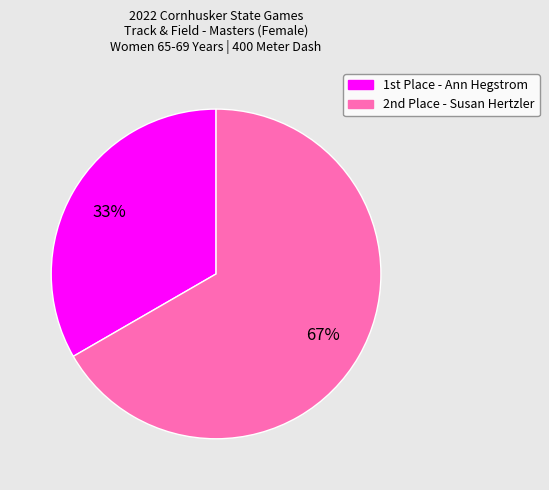

Rank the categories by value from highest to lowest.

2nd Place - Susan Hertzler, 1st Place - Ann Hegstrom